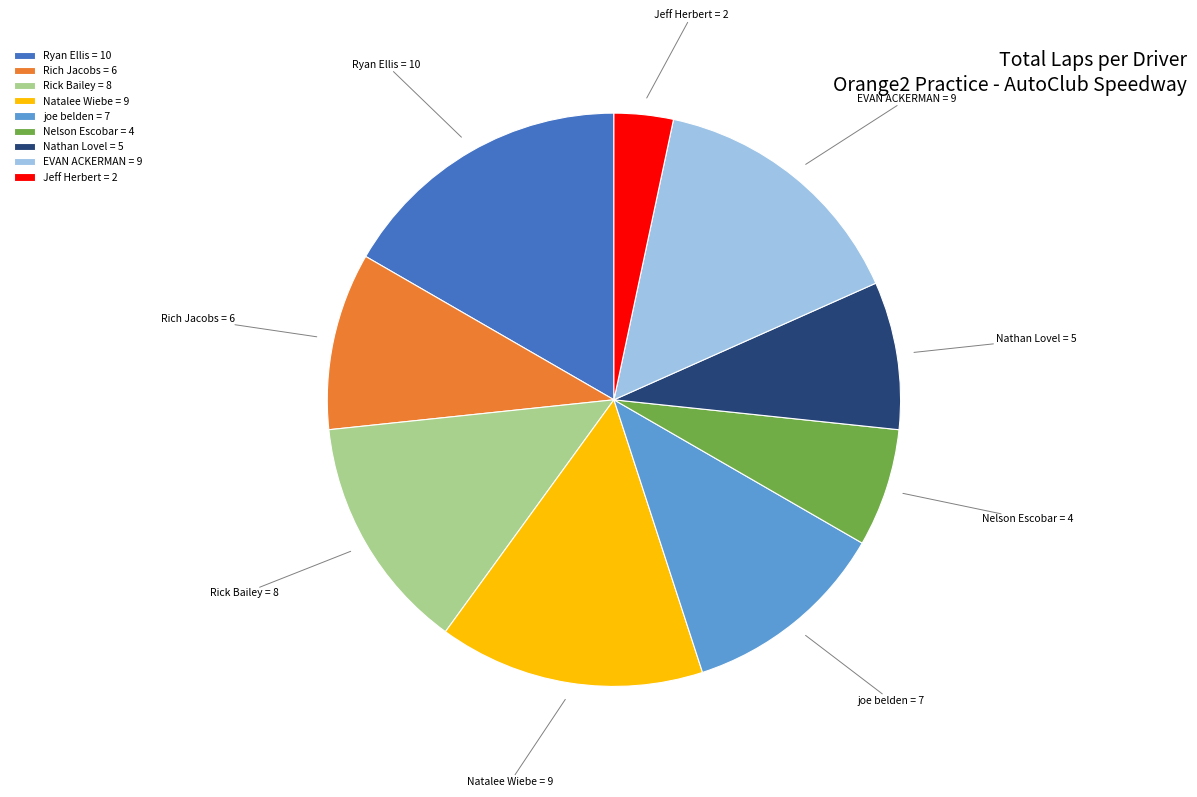

Combined, do joe belden and Nelson Escobar account for over 50%?

No